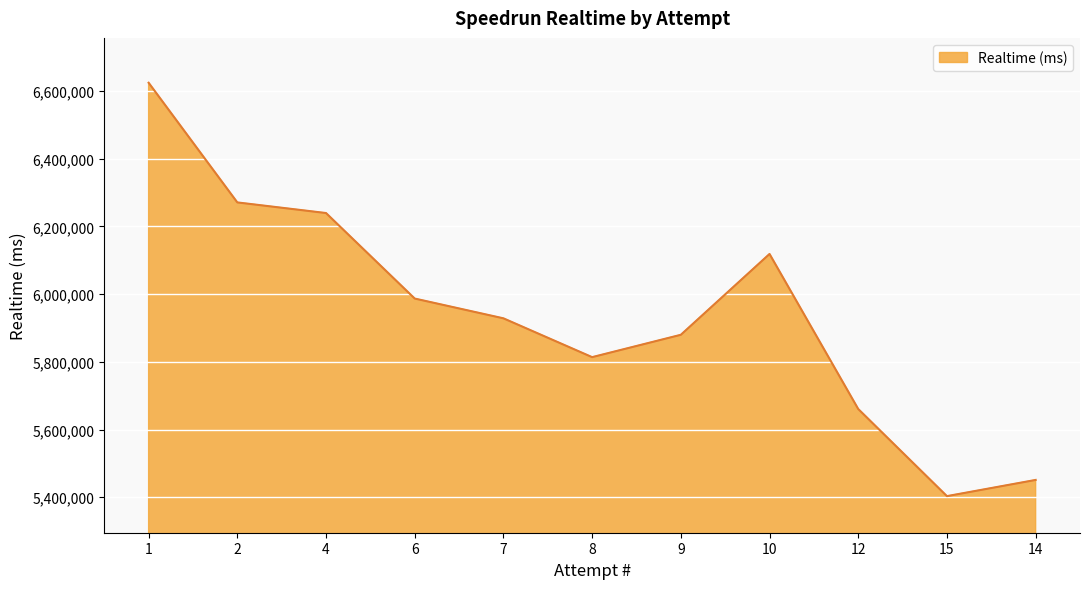

Reading left to right, what are all the values shown in this chart?

6624575	6271038	6239657	5987057	5928635	5813981	5880005	6118782	5660760	5403403	5451259